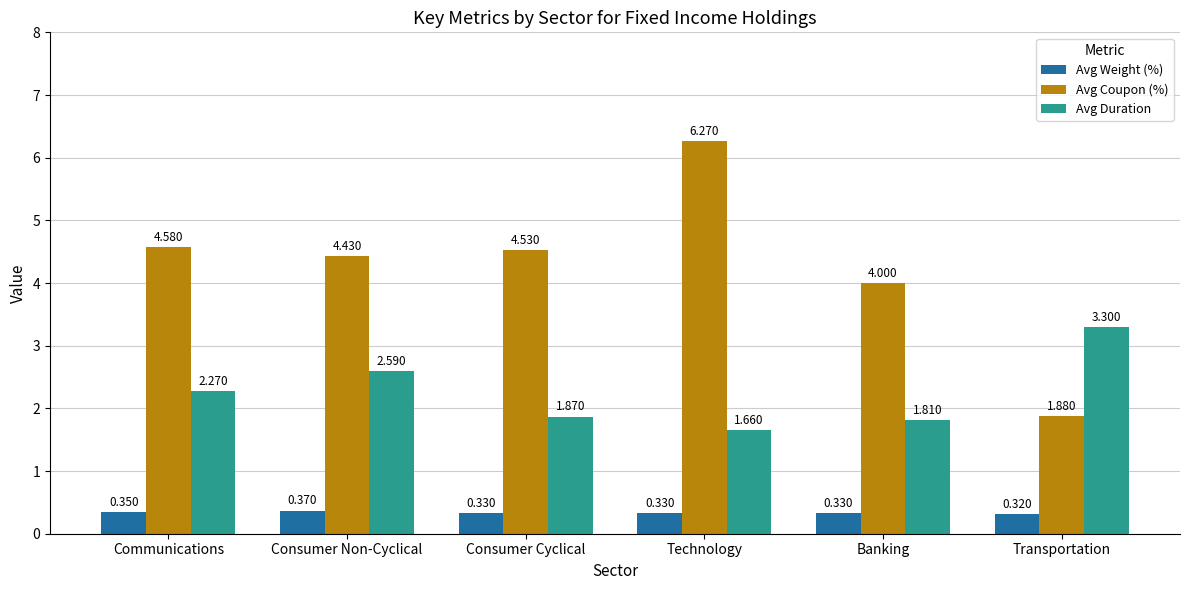

What is the greatest value displayed?

6.3